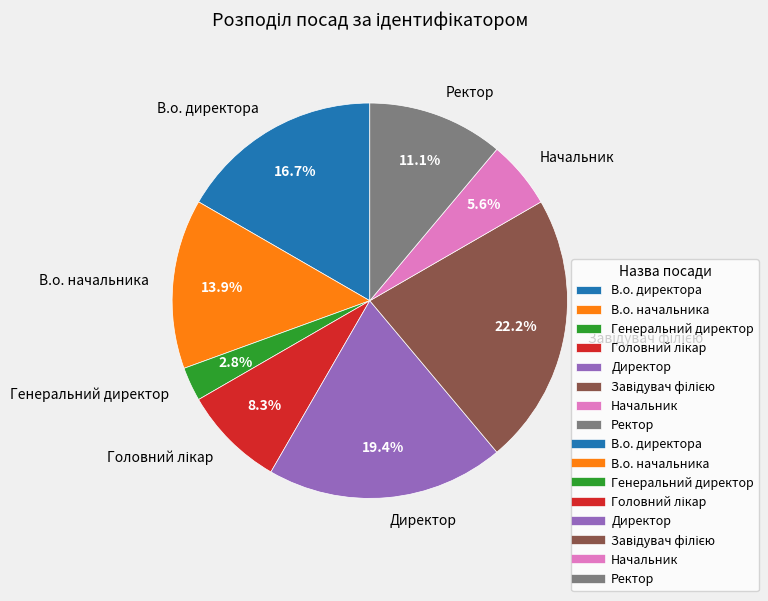

Which slice is the smallest?

Генеральний директор